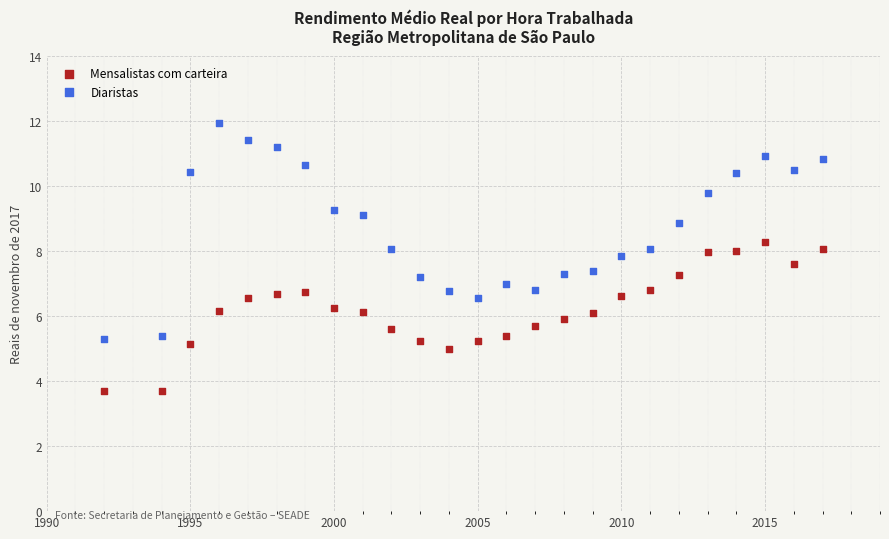

What is the X range (max minus min) for the scatter plot?

25.0